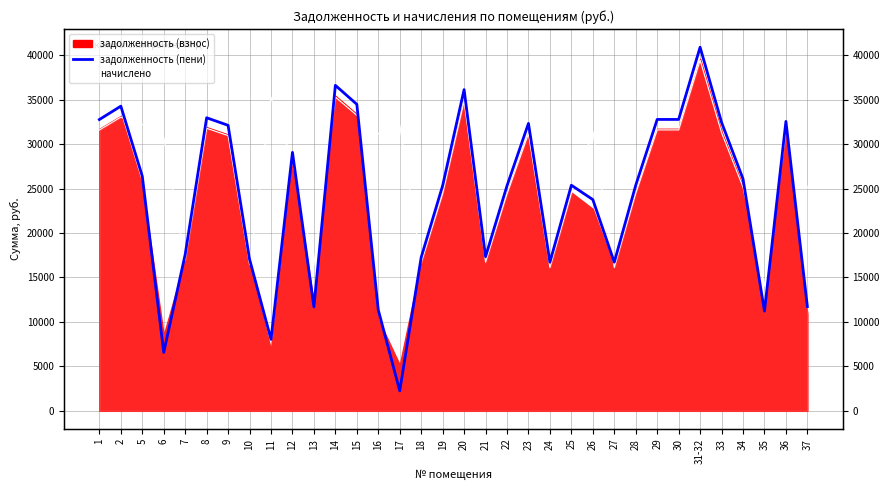

What is the average value?

23976.5